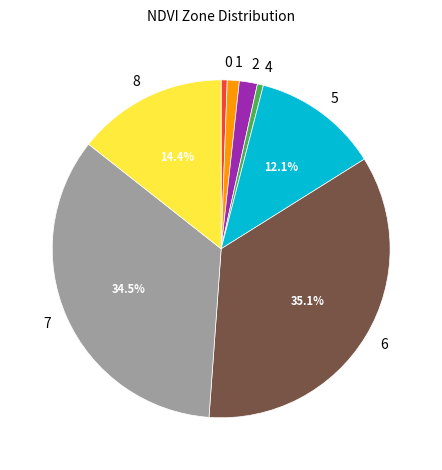

Count the number of slices in the pie.

8